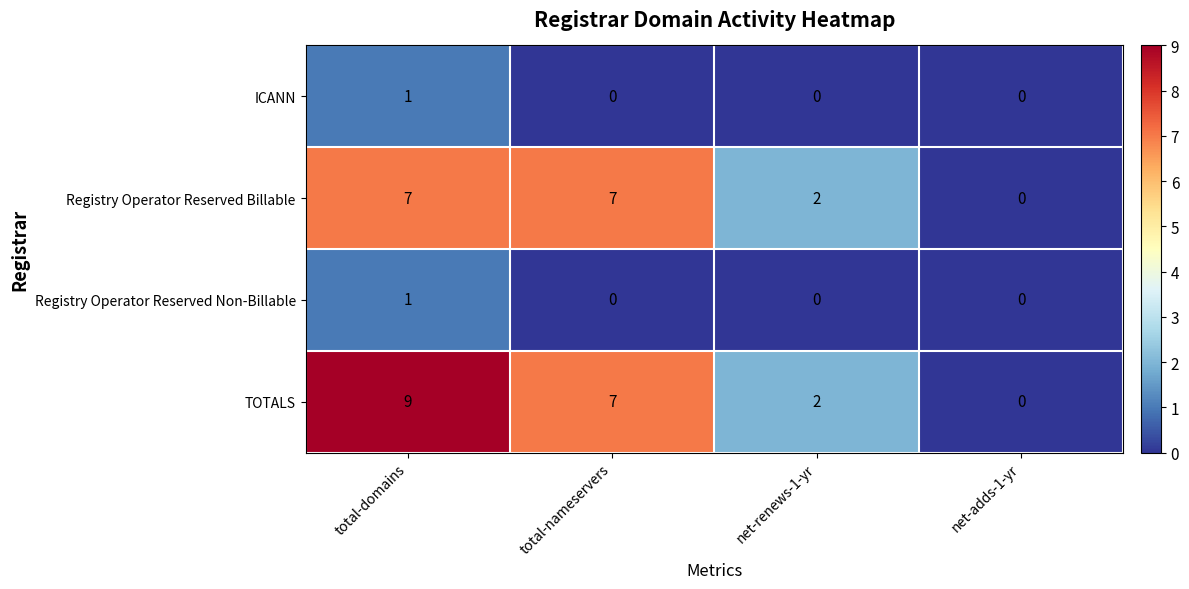

Which series has the widest spread of values?

TOTALS